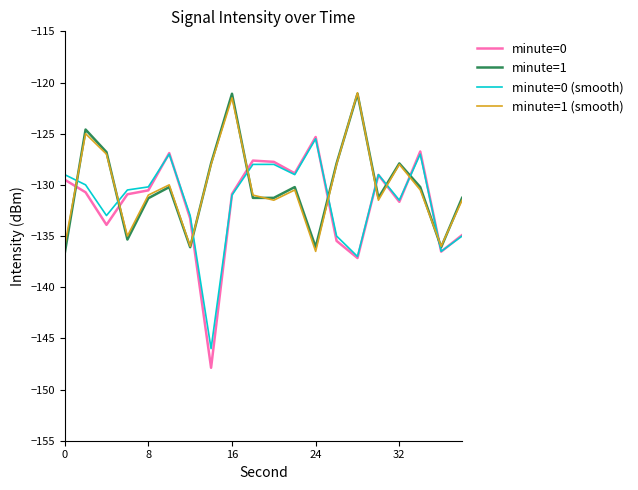

What is the difference between the second highest and minimum values in the minute=0 series?

21.1